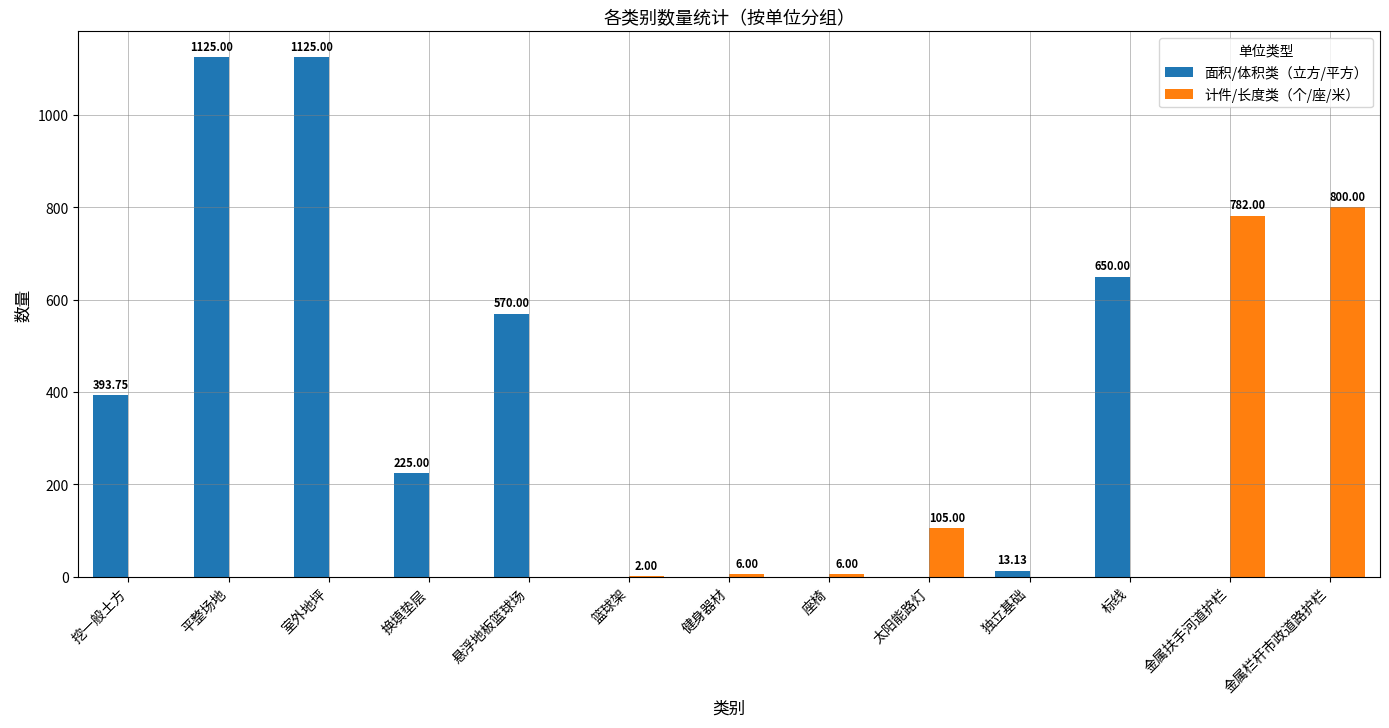

Which series has the largest total across all categories?

面积/体积类（立方/平方）